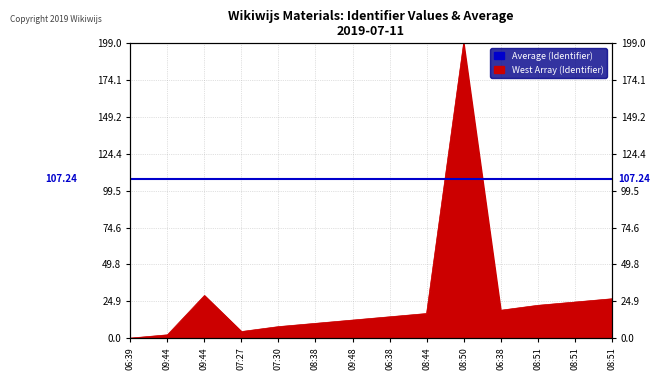

What value does the data have at 07:27?

4.4